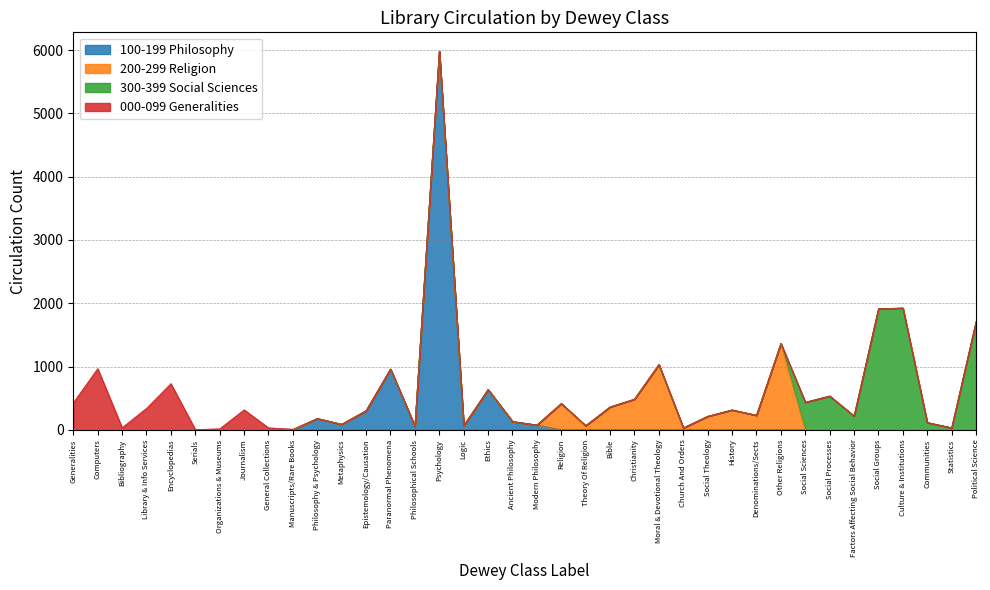

How many lines are shown in the chart?

4